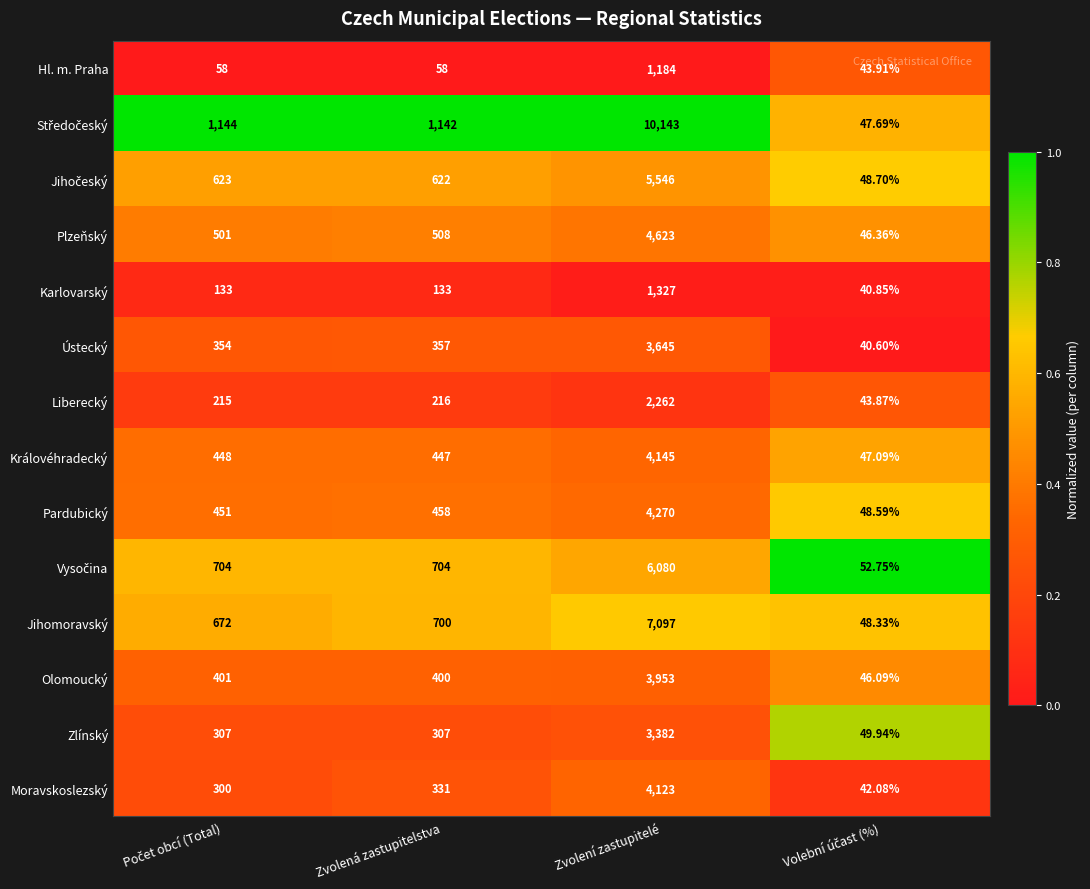

At which category is the sum across all series the highest?

Zvolení zastupitelé